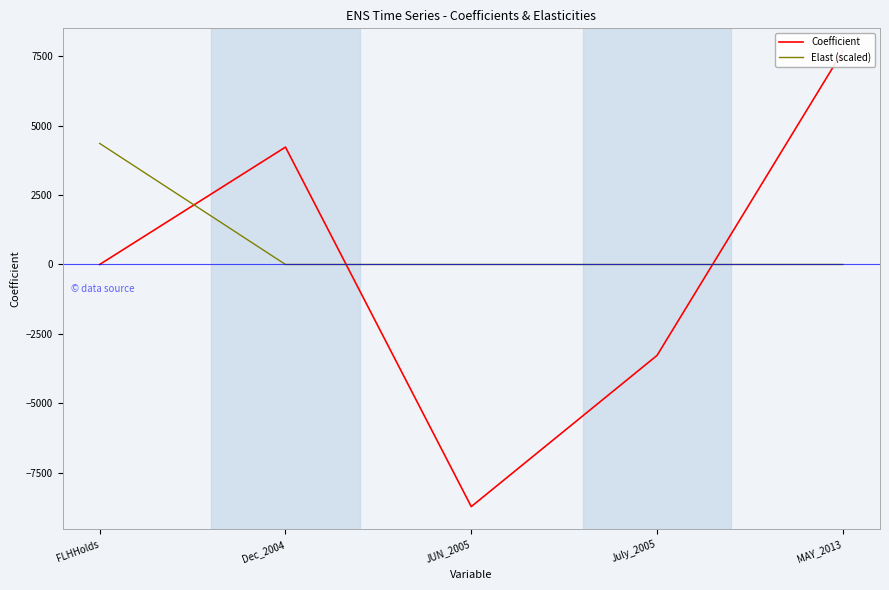

Reading left to right, transcribe all the data shown in this chart.

Coefficient: 0.4	4222.7	-8711.0	-3272.1	7676.7
Elast (scaled): 4355.5	0.1	-0.3	-0.1	0.2